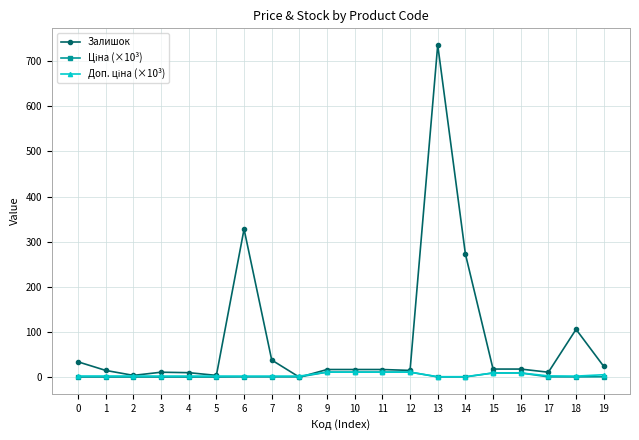

How many lines are shown in the chart?

3